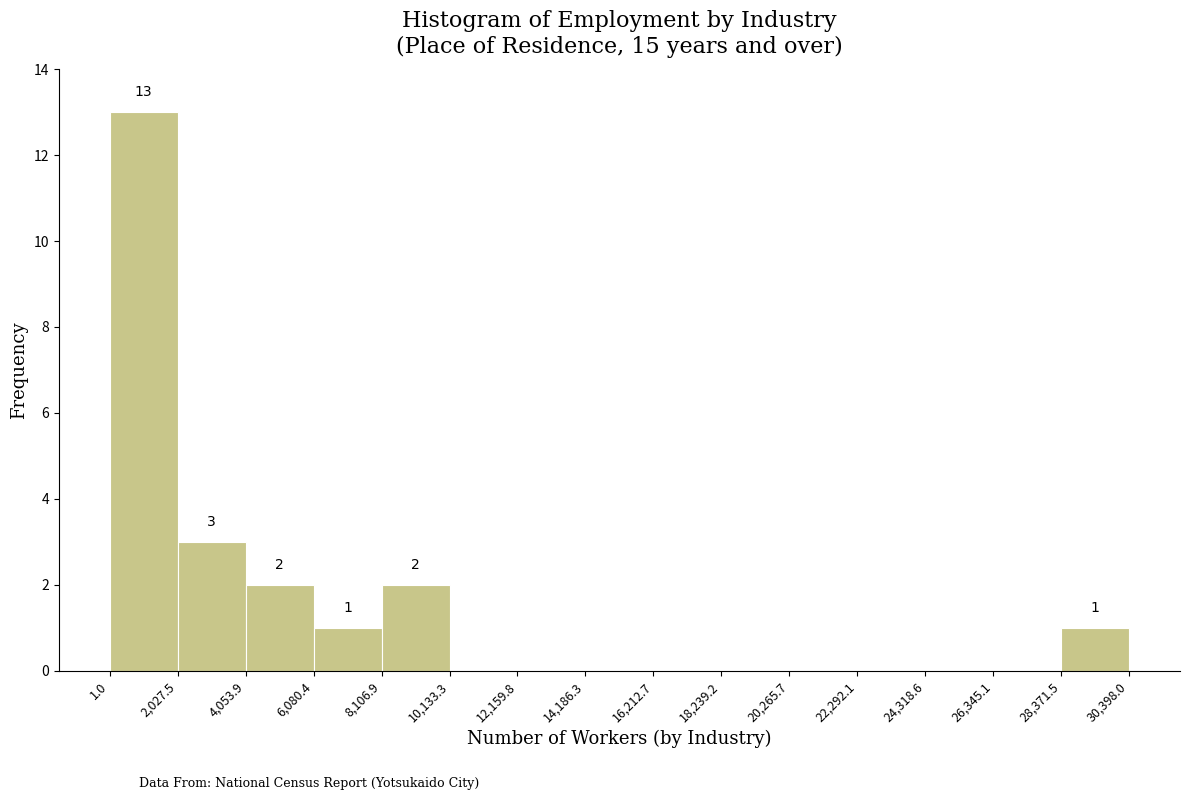

Over which range of the x-axis is the bar tallest?

1.0 to 2,027.5